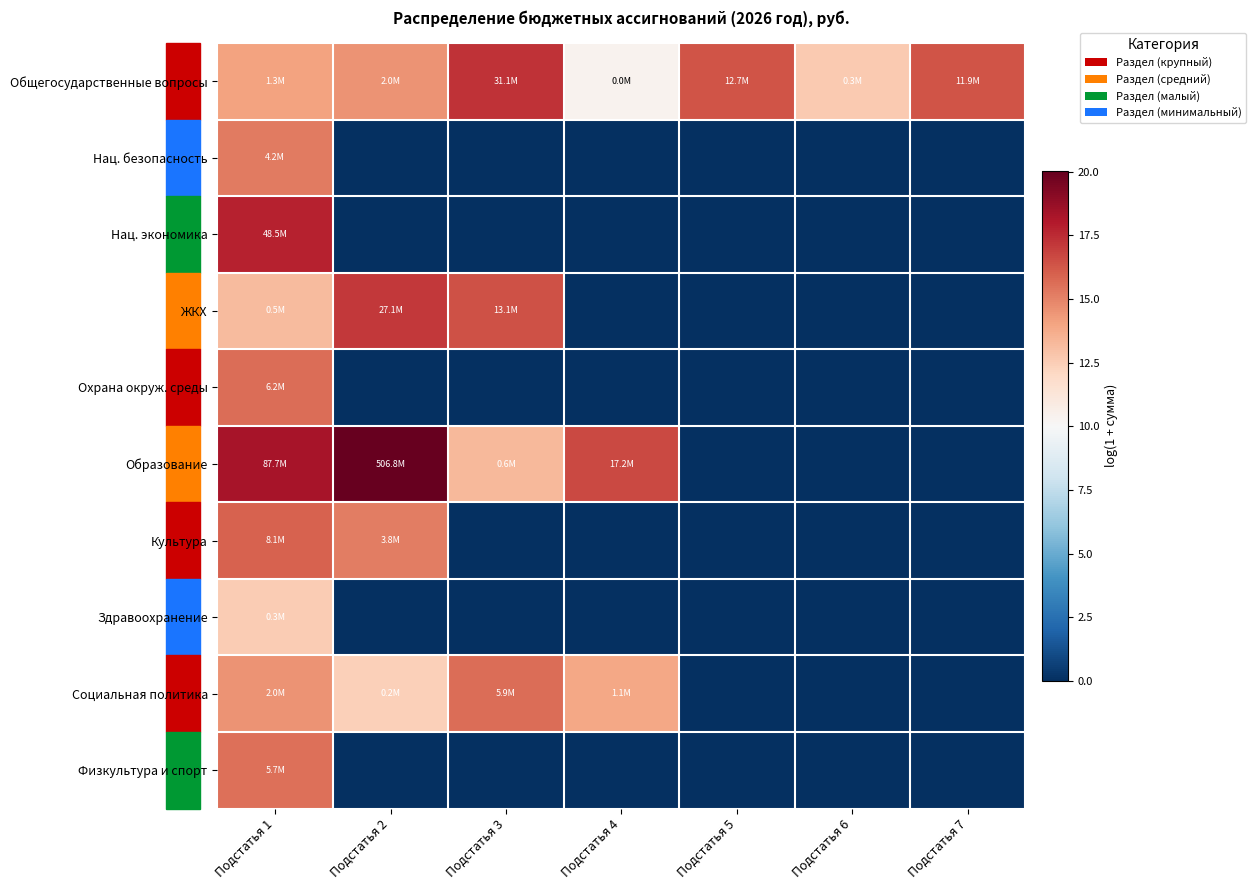

At how many categories does at least one series exceed 9?

7